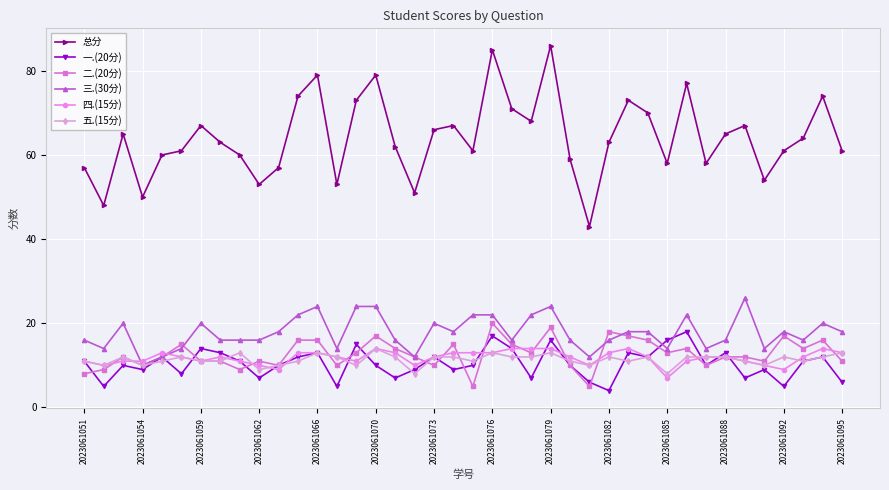

Does the chart have visible grid lines?

Yes